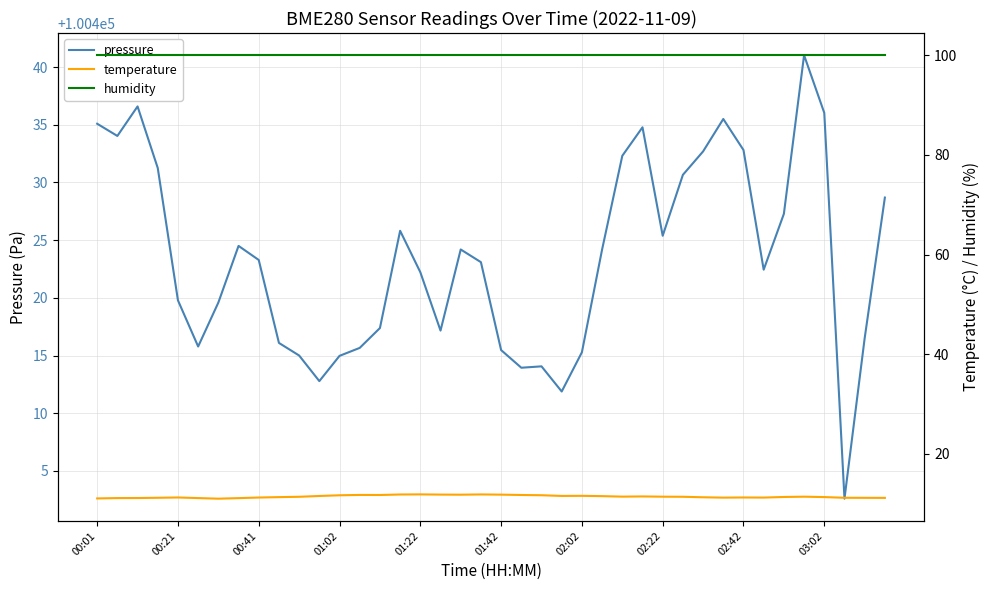

True or false: humidity and pressure cross at least once.

False